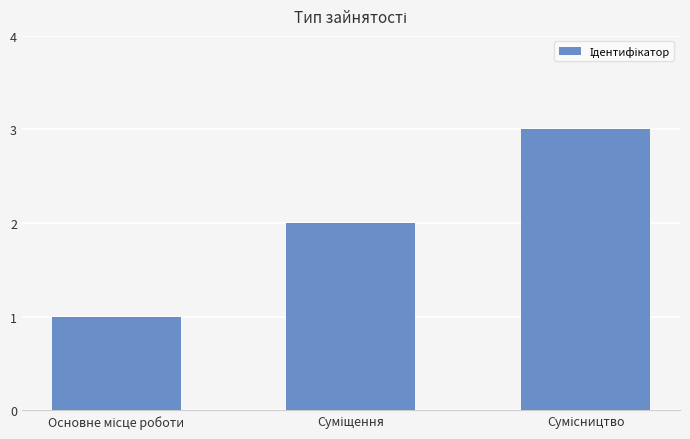

What is the sum of all values?

6